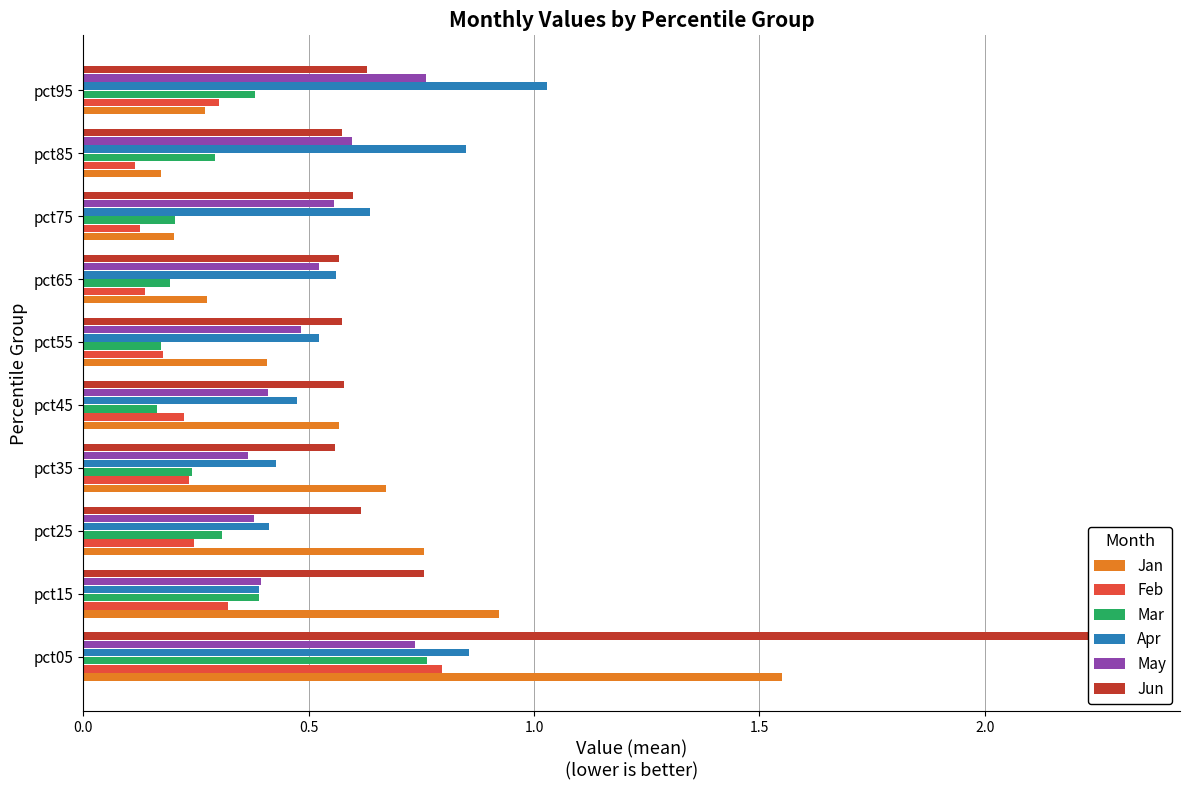

What is the highest value of the Apr series?

1.0